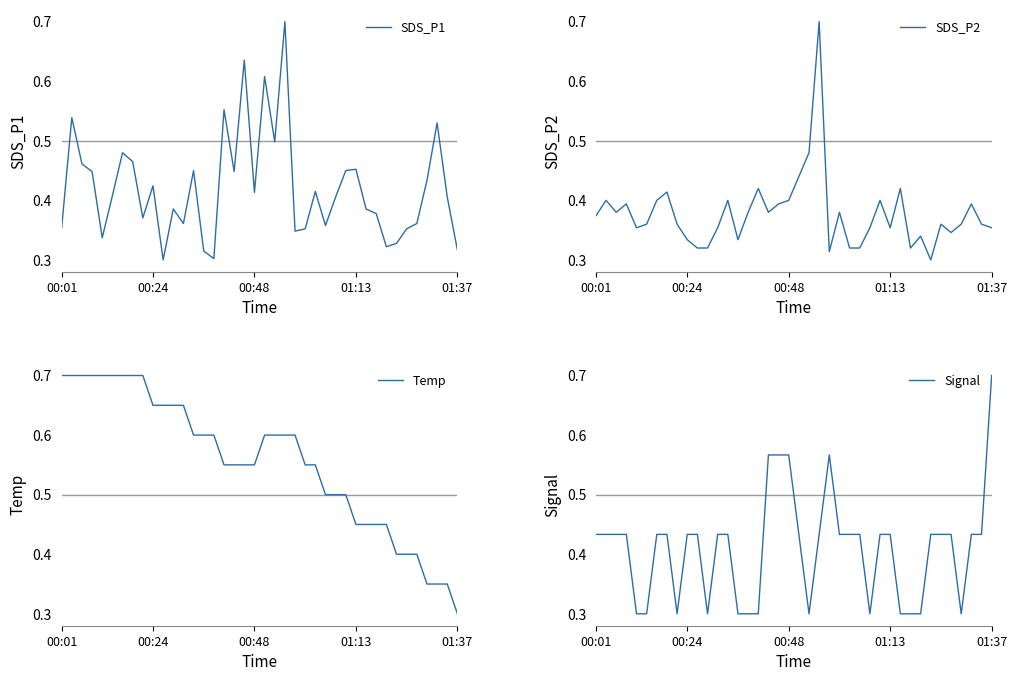

What is the difference between the maximum and minimum values in the Signal series?

0.4